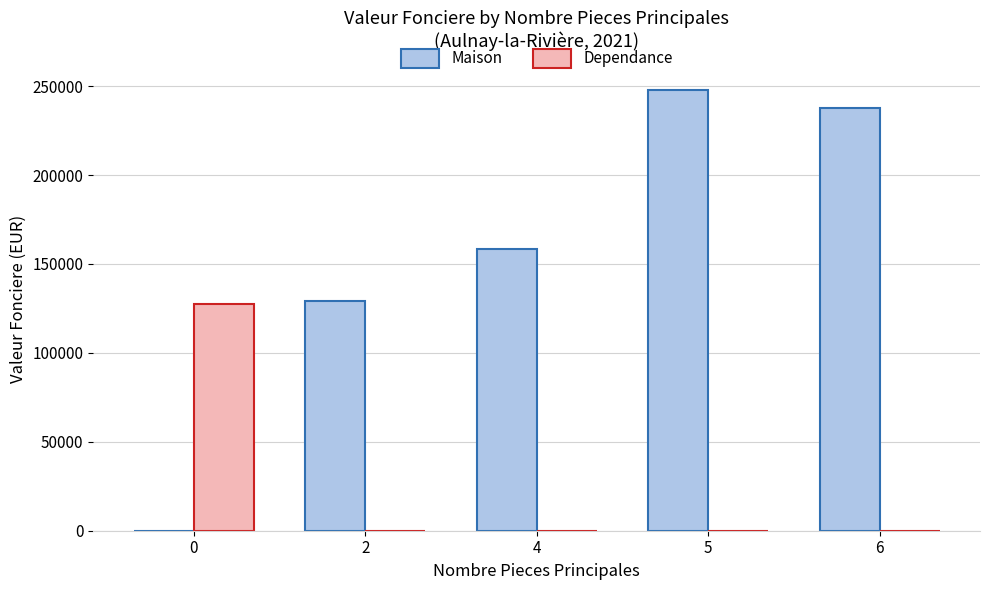

What is the sum of all Dependance values?

127500